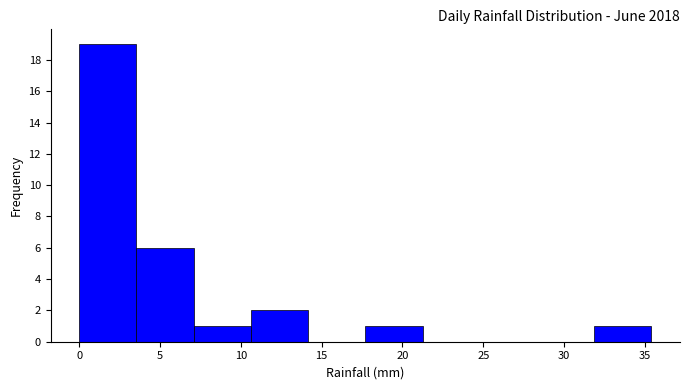

Which range on the x-axis has the tallest bar?

0.0 to 3.5